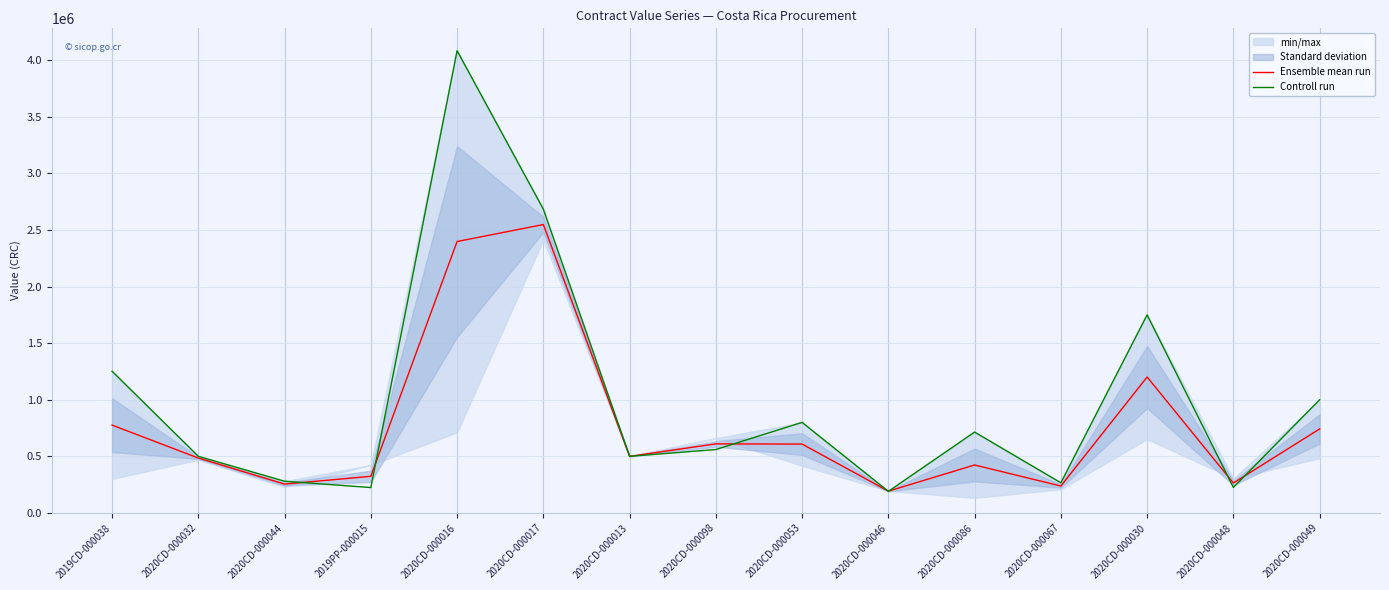

Reading right to left, extract all data points from this chart.

Ensemble mean run: 742100.0	264150.0	1201010.4	237575.5	423551.7	192204.0	608332.0	610000.0	499750.0	2548275.0	2398168.0	323546.0	254500.0	484814.0	775900.0
Controll run: 1000000.0	225000.0	1750000.0	266101.0	714264.0	190500.0	800000.0	560000.0	500000.0	2684000.0	4084436.0	224092.0	280000.0	500000.0	1251800.0